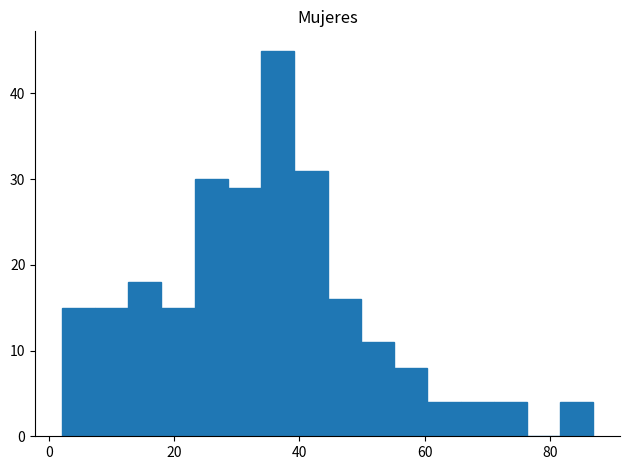

Around what value on the x-axis is the tallest bar? Give the approximate position of its centre, as read against the axis.

36